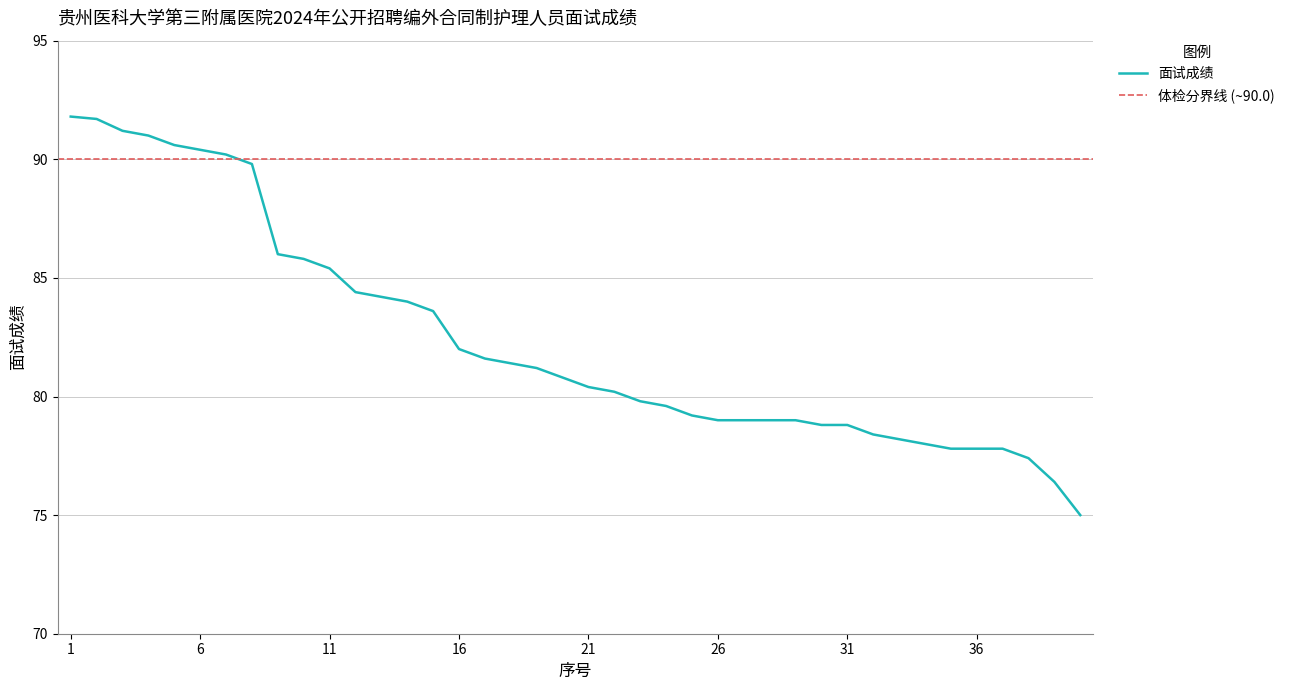

What is the ratio of the value at 39 to the value at 36?

1.0